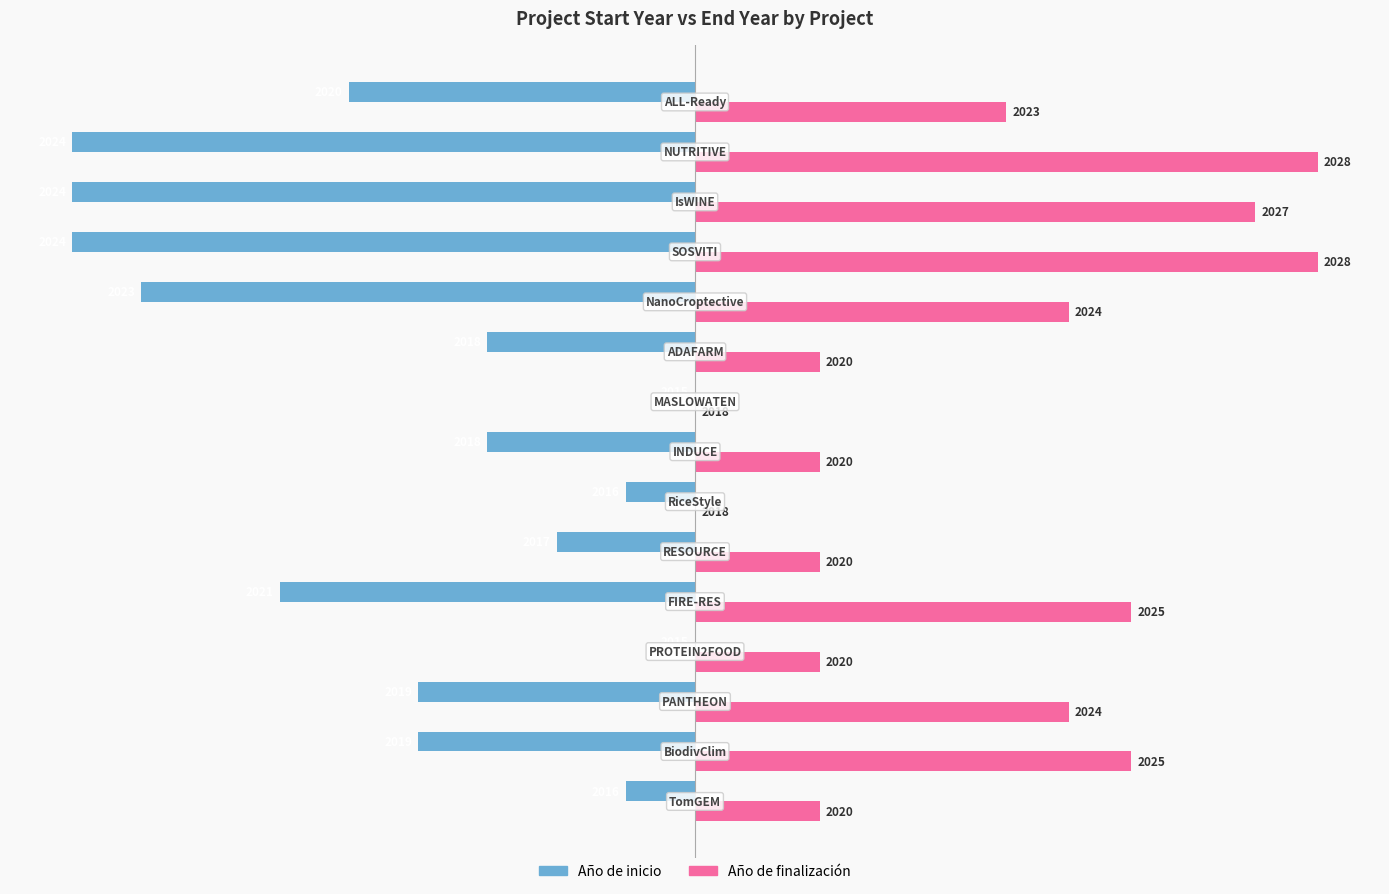

What are all the series names shown in the legend?

Año de inicio, Año de finalización